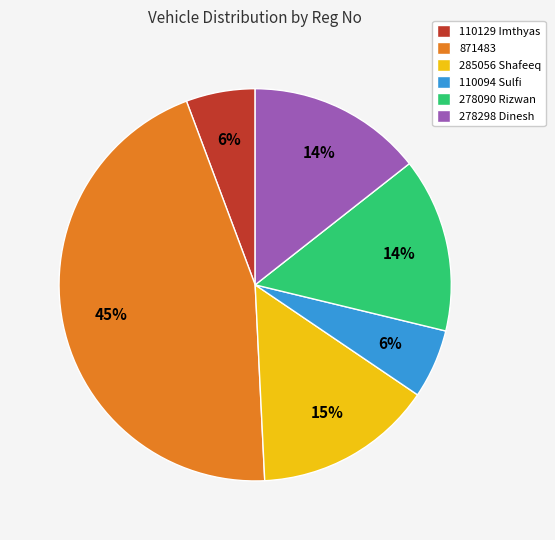

To the nearest percent, what portion does 110129 Imthyas represent?

6%